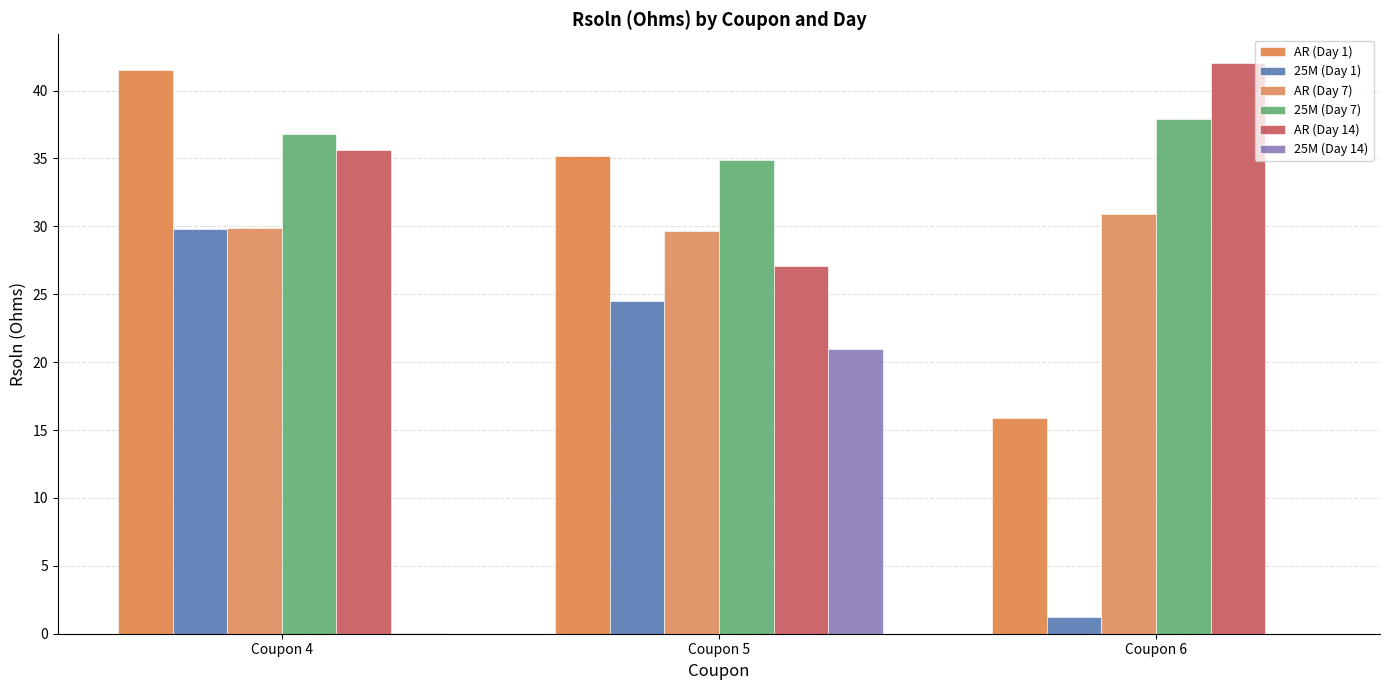

Which series has the largest total across all categories?

25M (Day 7)